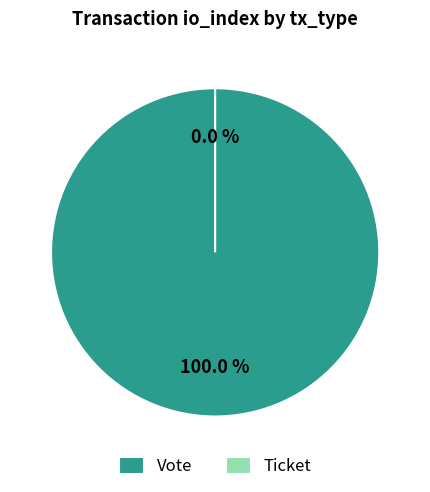

Is there a majority slice in this chart?

Yes